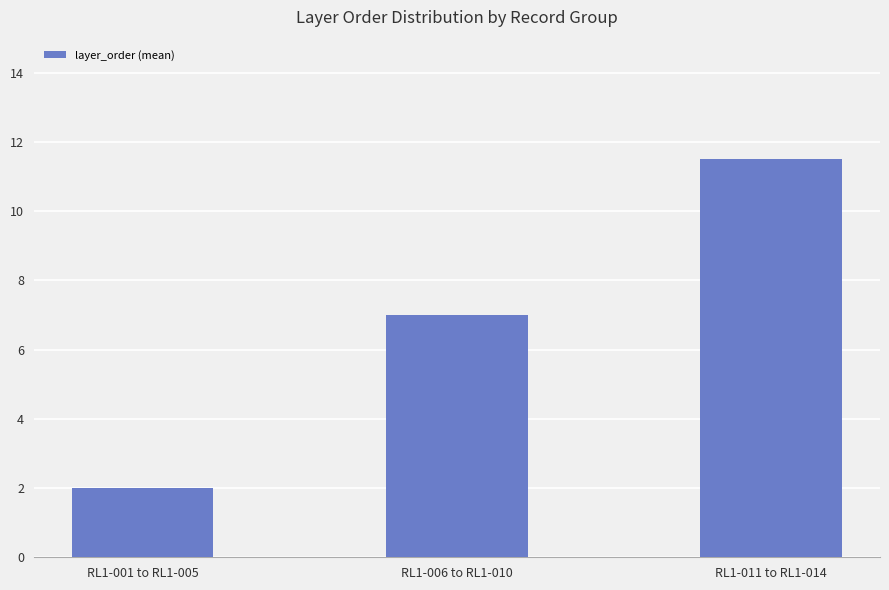

What is the change in value from RL1-001 to RL1-005 to RL1-011 to RL1-014?

+9.5